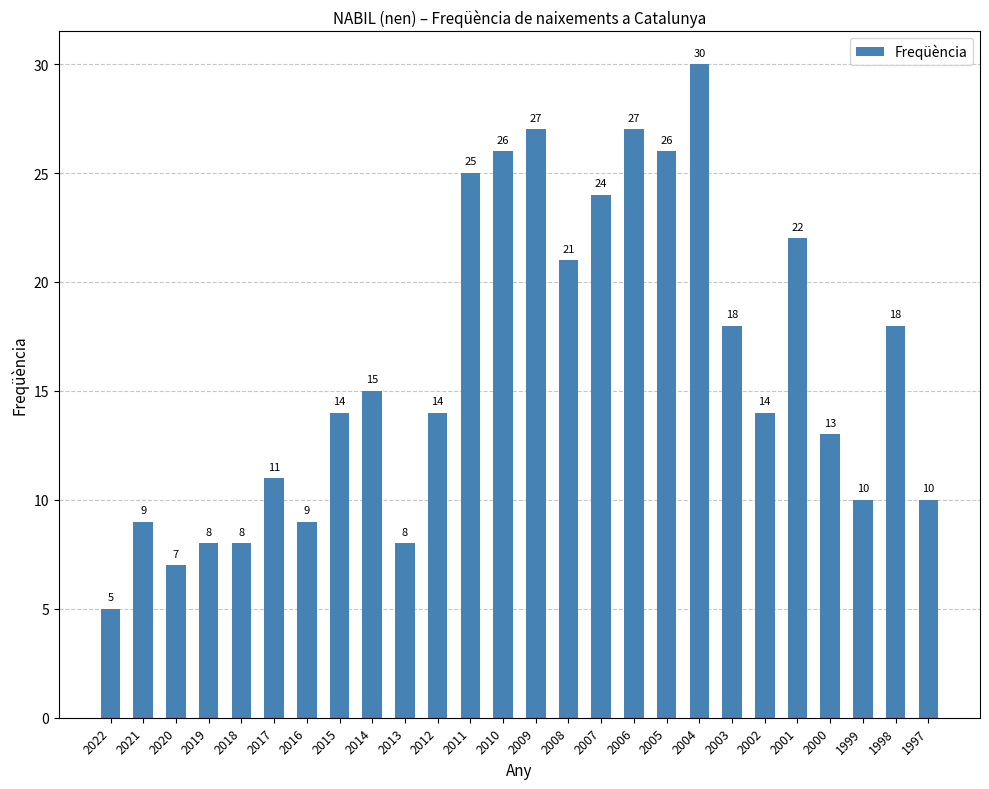

Reading right to left, list all the values displayed in this chart.

10	18	10	13	22	14	18	30	26	27	24	21	27	26	25	14	8	15	14	9	11	8	8	7	9	5